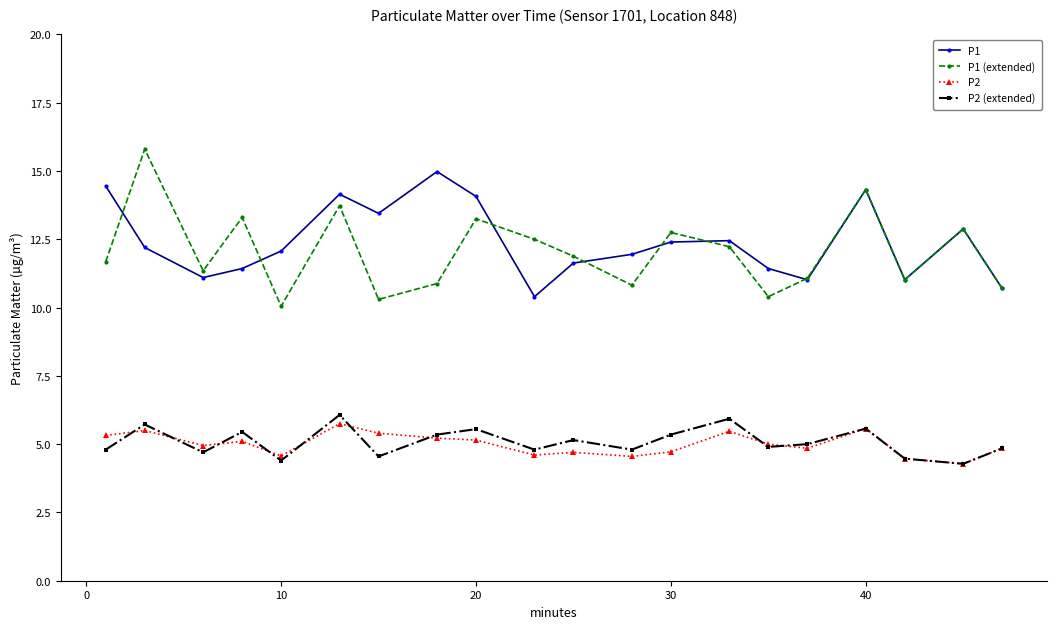

True or false: P2 (extended) has more than 1 points higher than both neighbors.

True